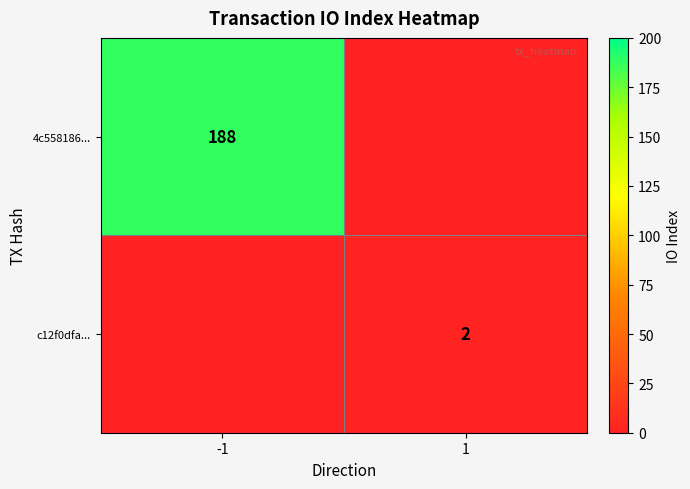

True or false: 4c558186... has a value of 188 at -1.

True